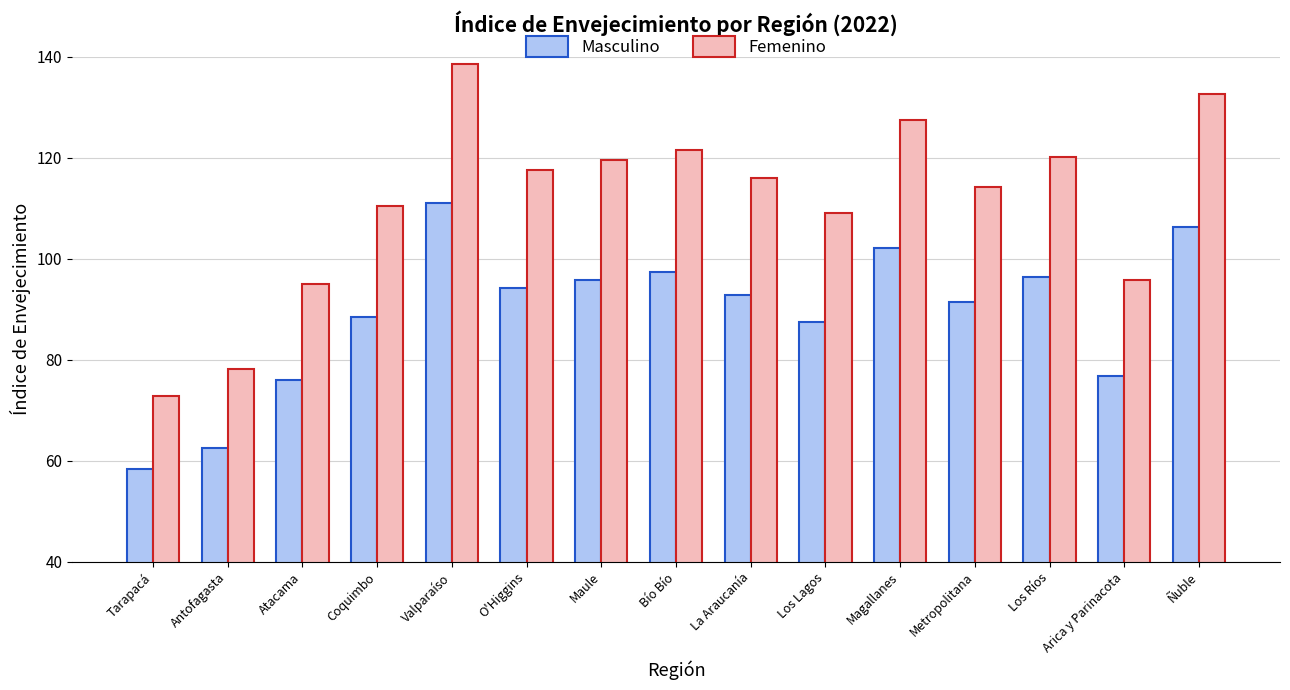

What is the label of the 15th bar from the left?

Ñuble